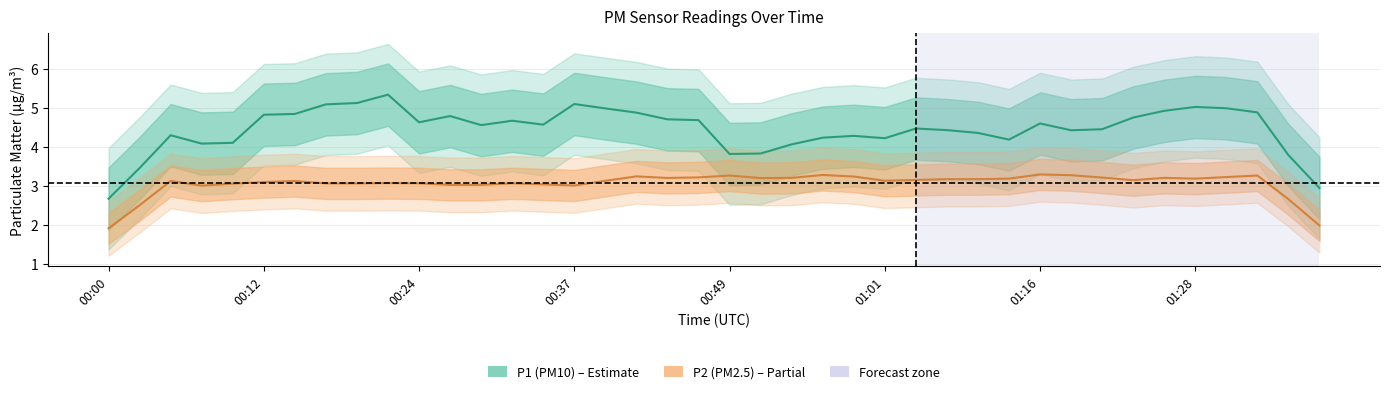

True or false: P1 (PM10) and P2 (PM2.5) intersect in this chart.

False